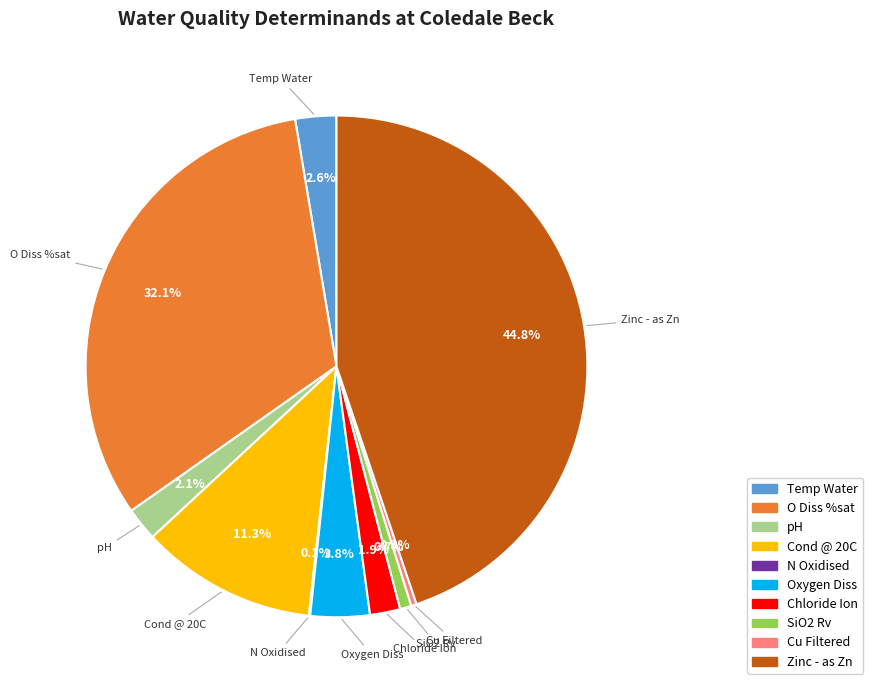

To the nearest percent, what portion does O Diss %sat represent?

32%